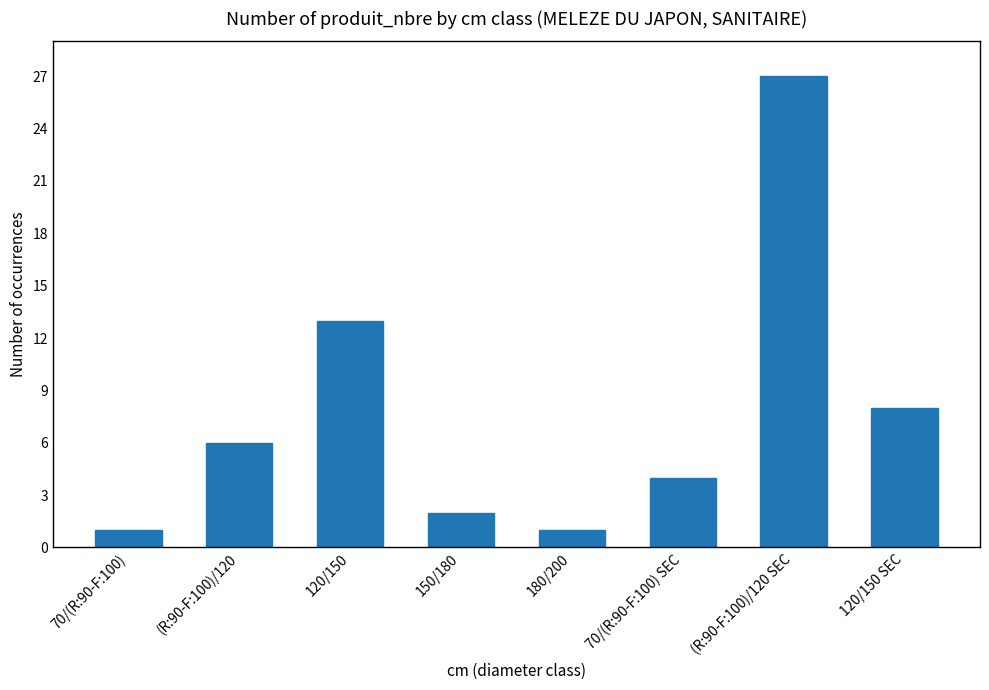

What is the label of the 8th bar from the left?

120/150 SEC